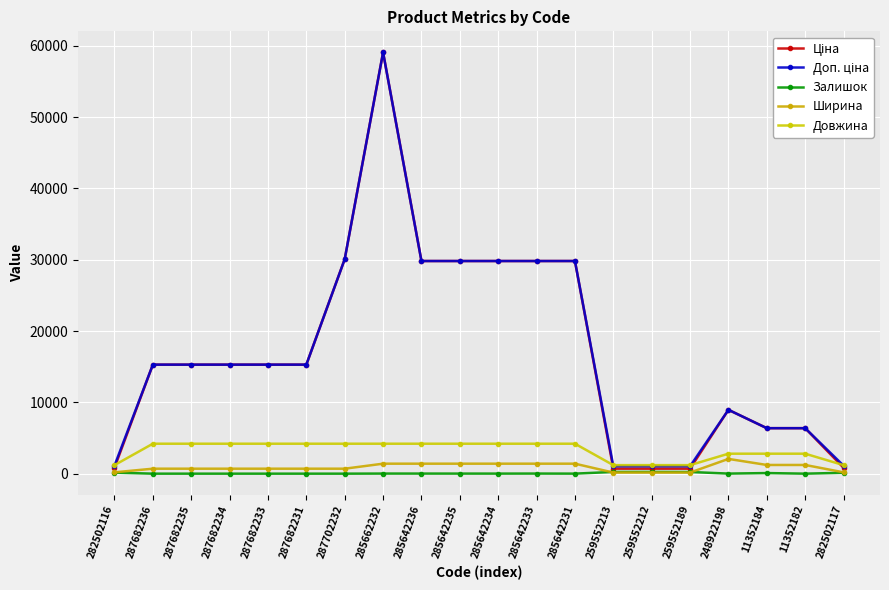

How many data points does each series have?

20